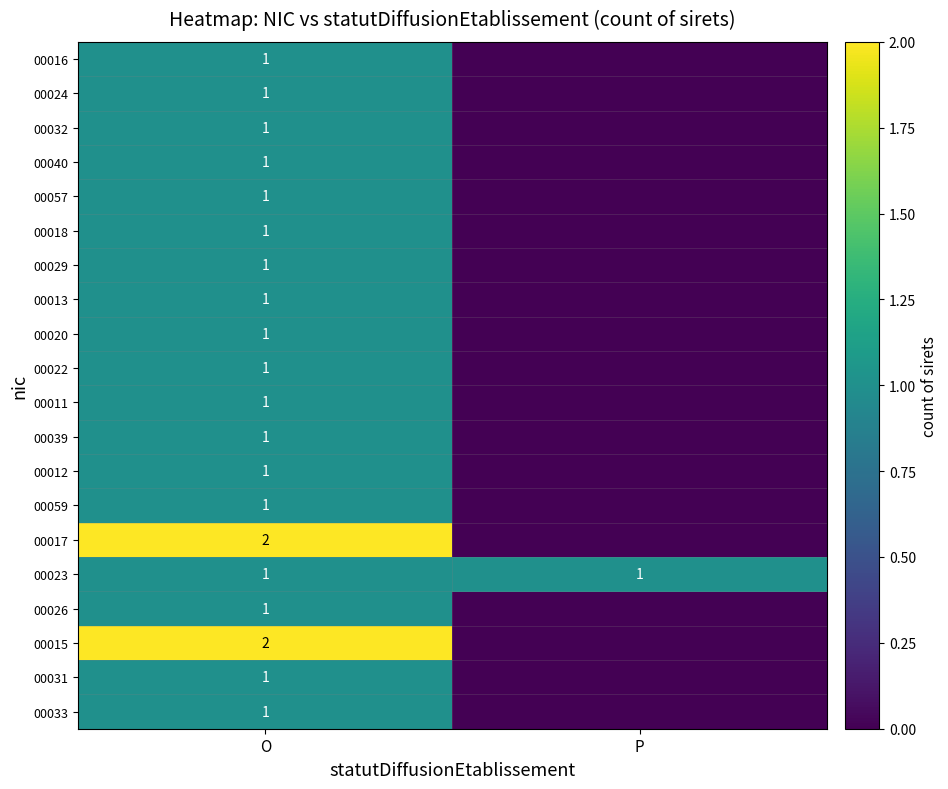

What is the total value across all series at O?

22